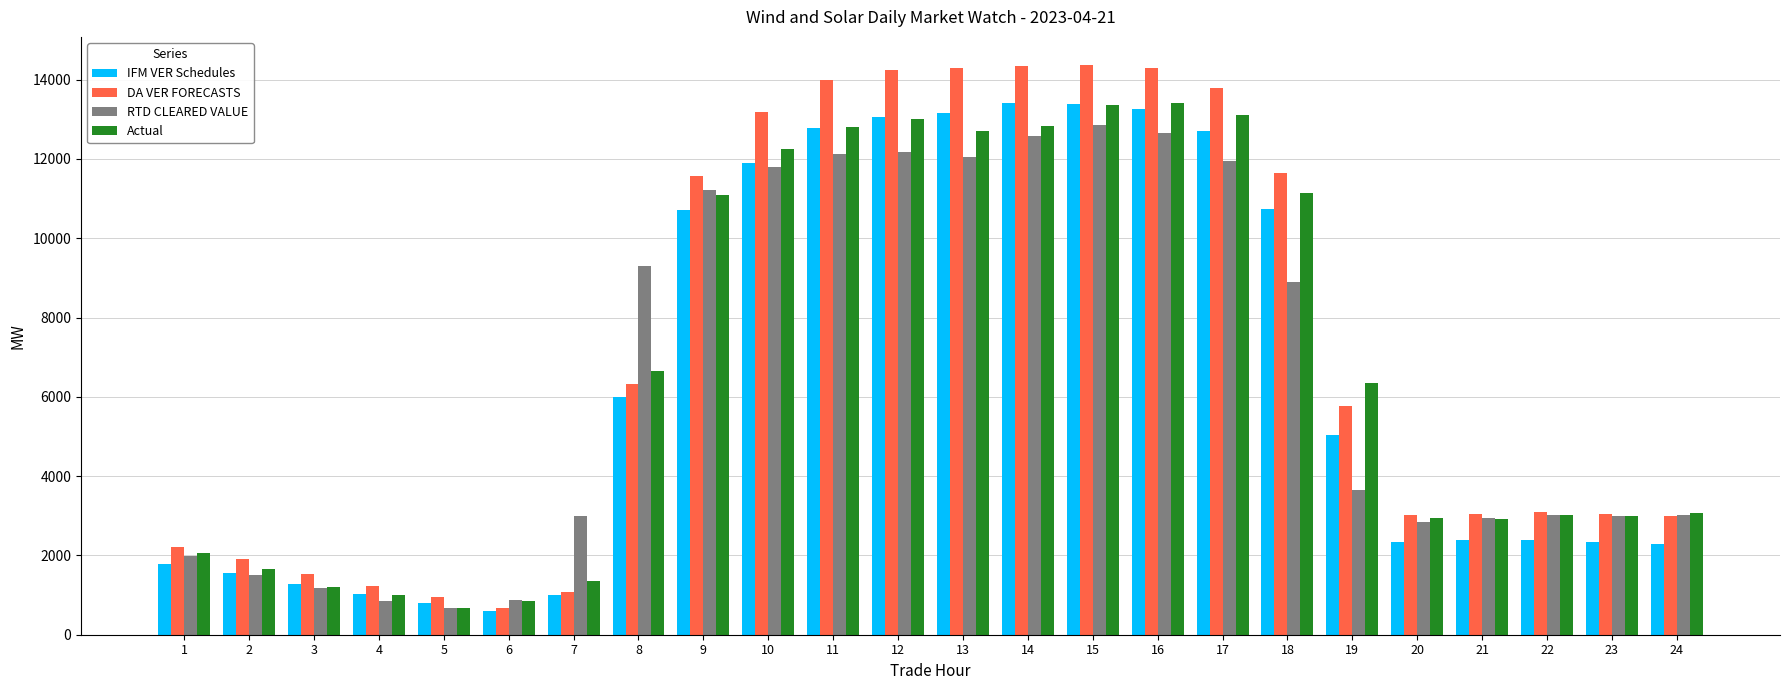

What is the difference between the maximum and second lowest values in the DA VER FORECASTS series?

13422.1